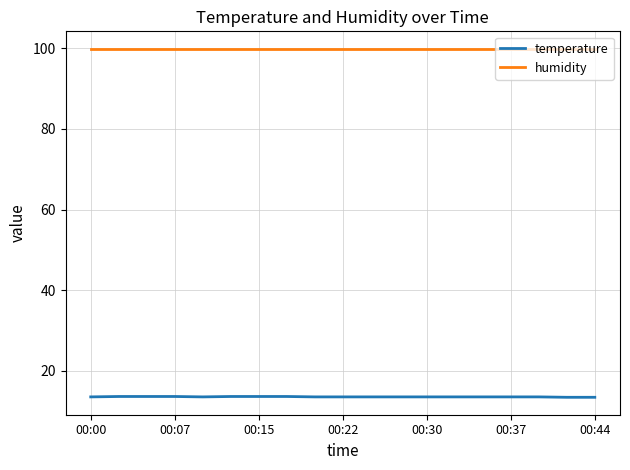

List the series in order of their peak value, lowest first.

temperature, humidity